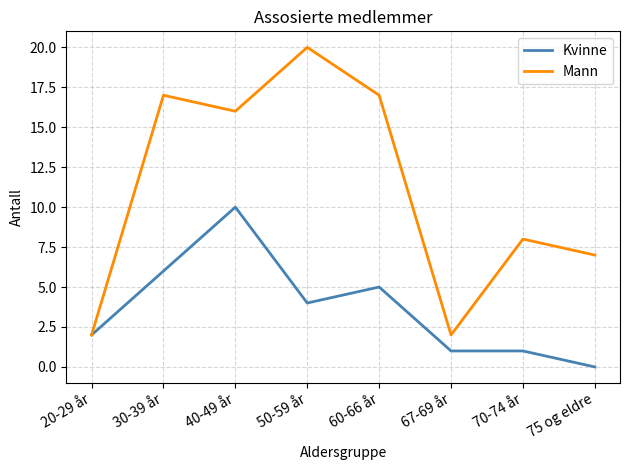

At which label is Mann closest to 11?

70-74 år